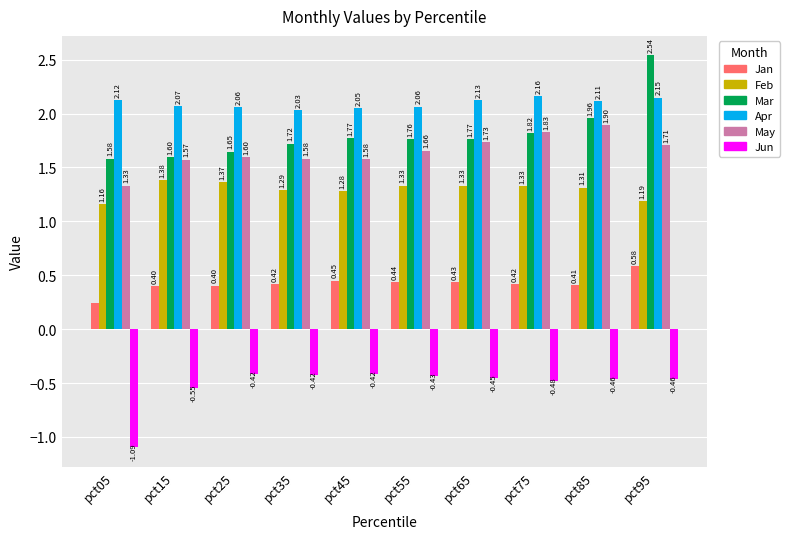

What is the sum of all Jan values?

4.2